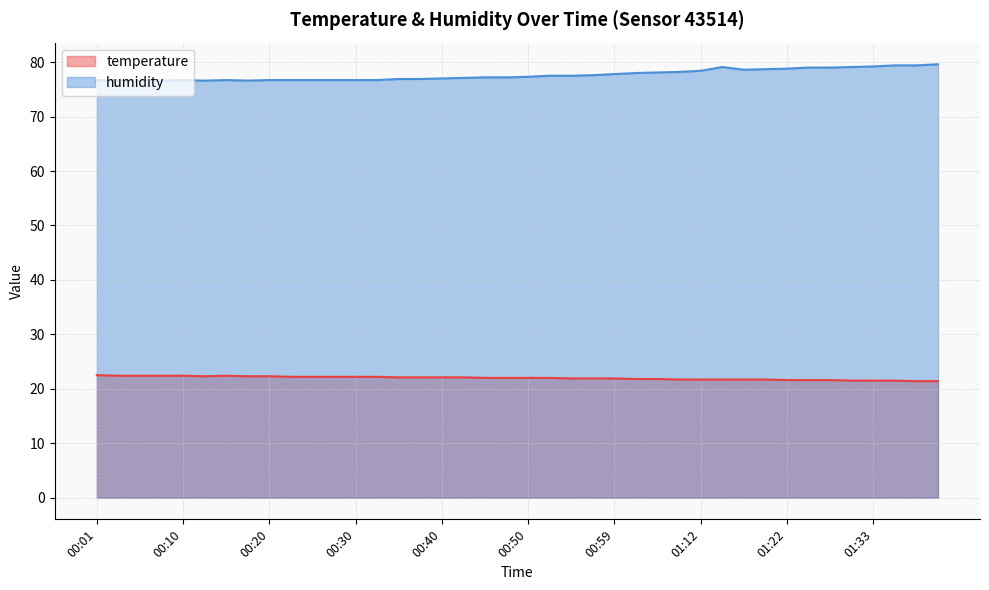

Which series changed the most between 00:25 and 00:50?

humidity